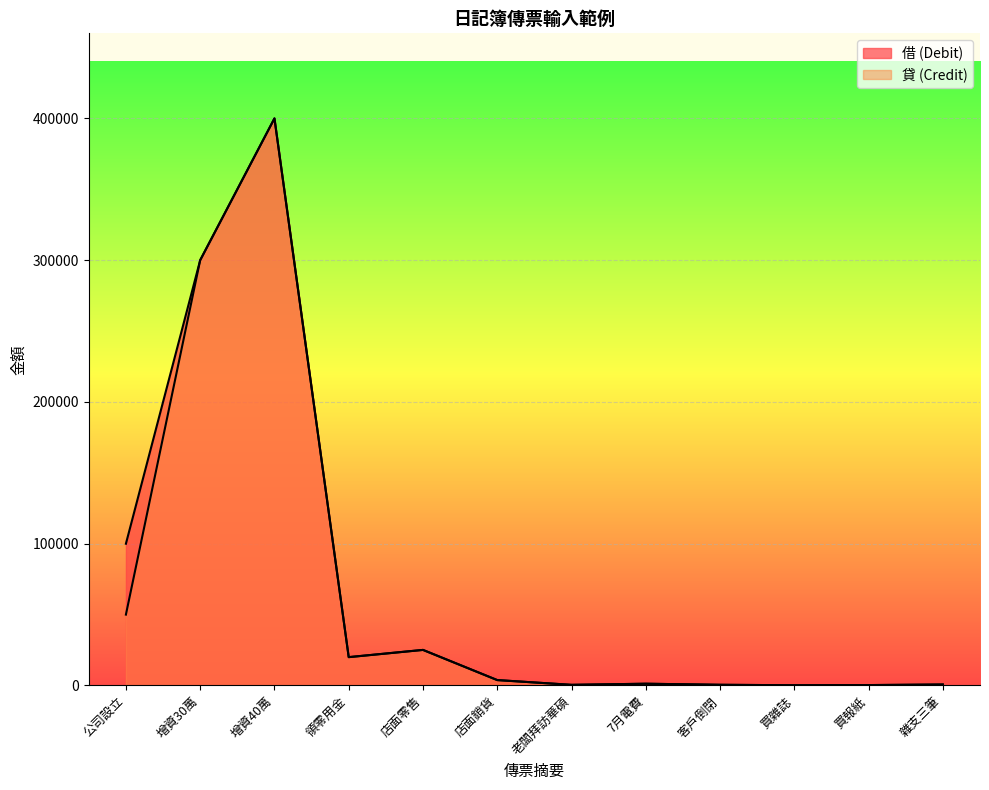

What is the difference between the maximum and minimum values in the 貸 (Credit) series?

399820